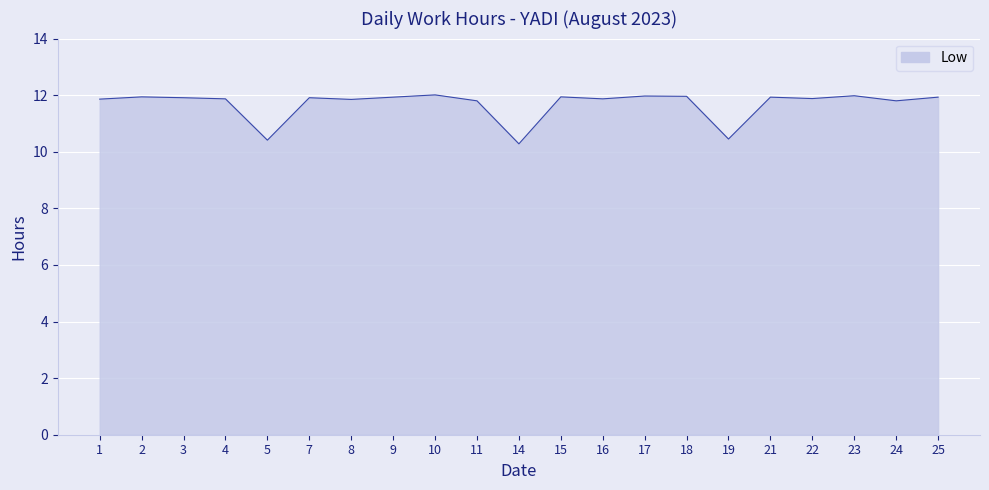

The value at 15 is 20.1. True or false?

False